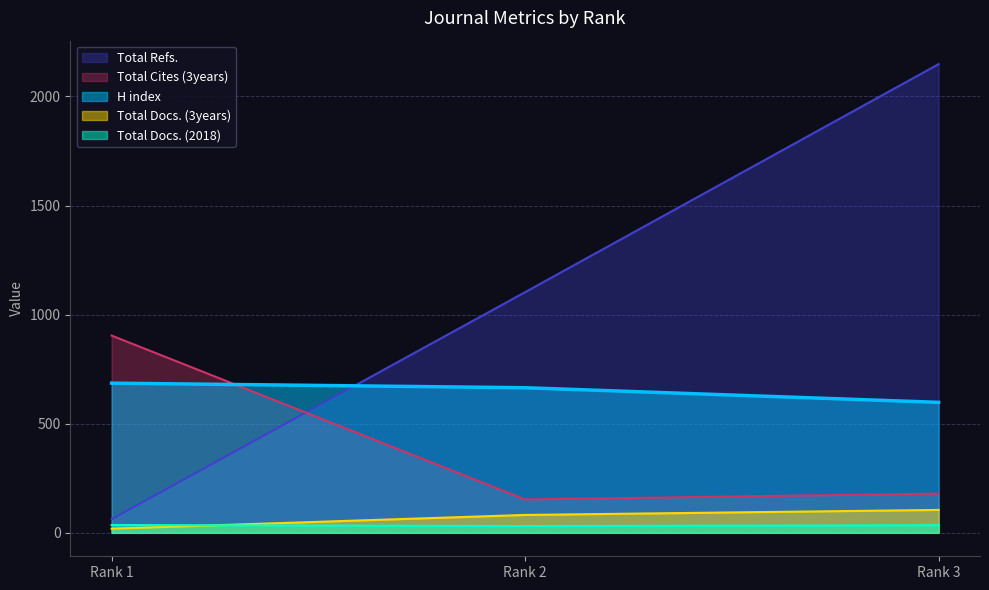

What are all the series names shown in the legend?

Total Refs., Total Cites (3years), H index, Total Docs. (3years), Total Docs. (2018)